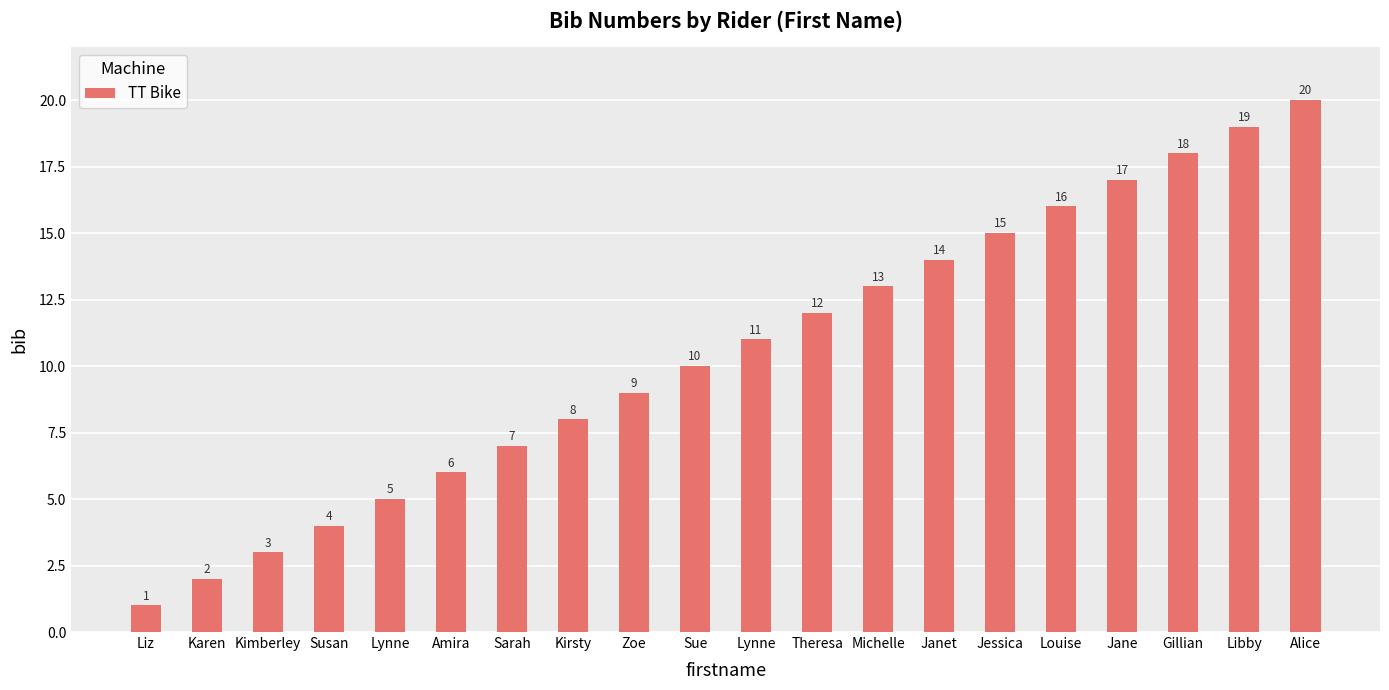

What is the maximum value shown in the chart?

20